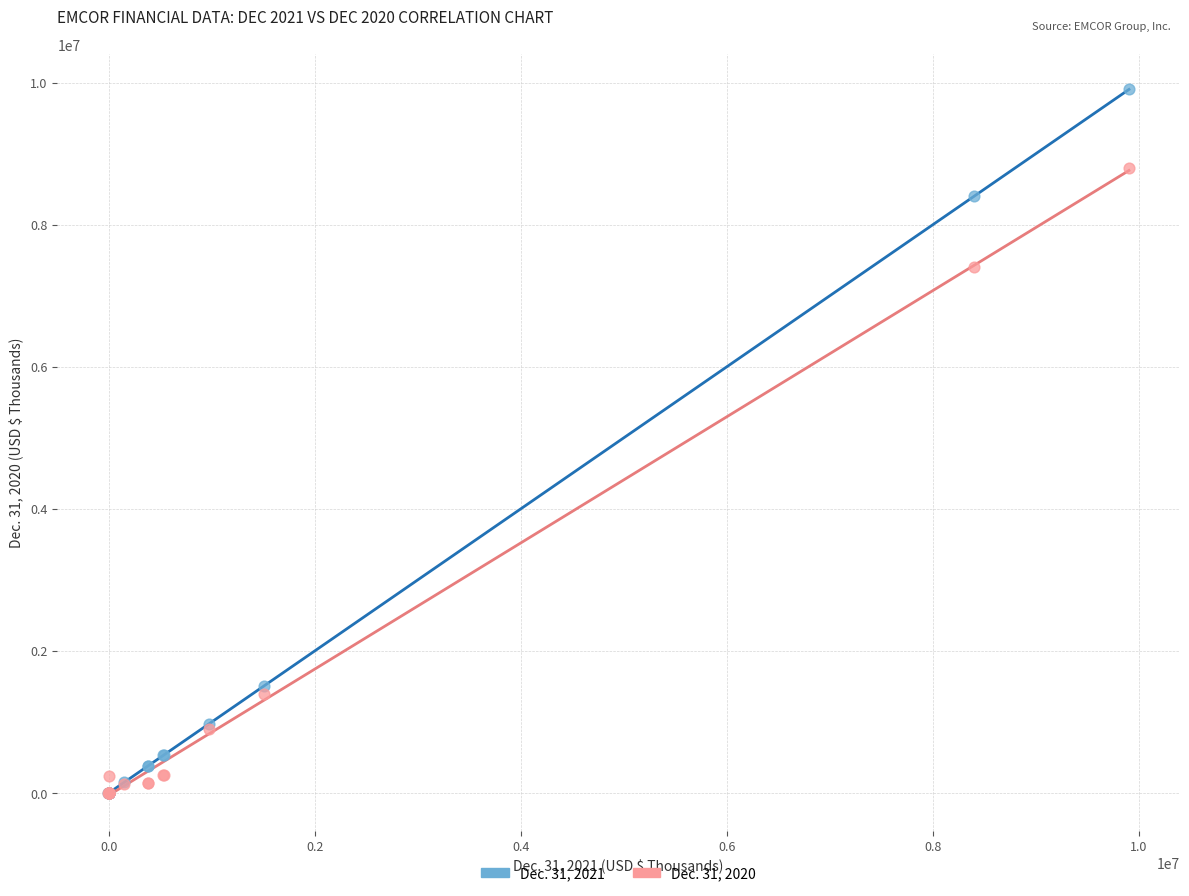

Across all series, what Y value is closest to 4947285?

7401679.0